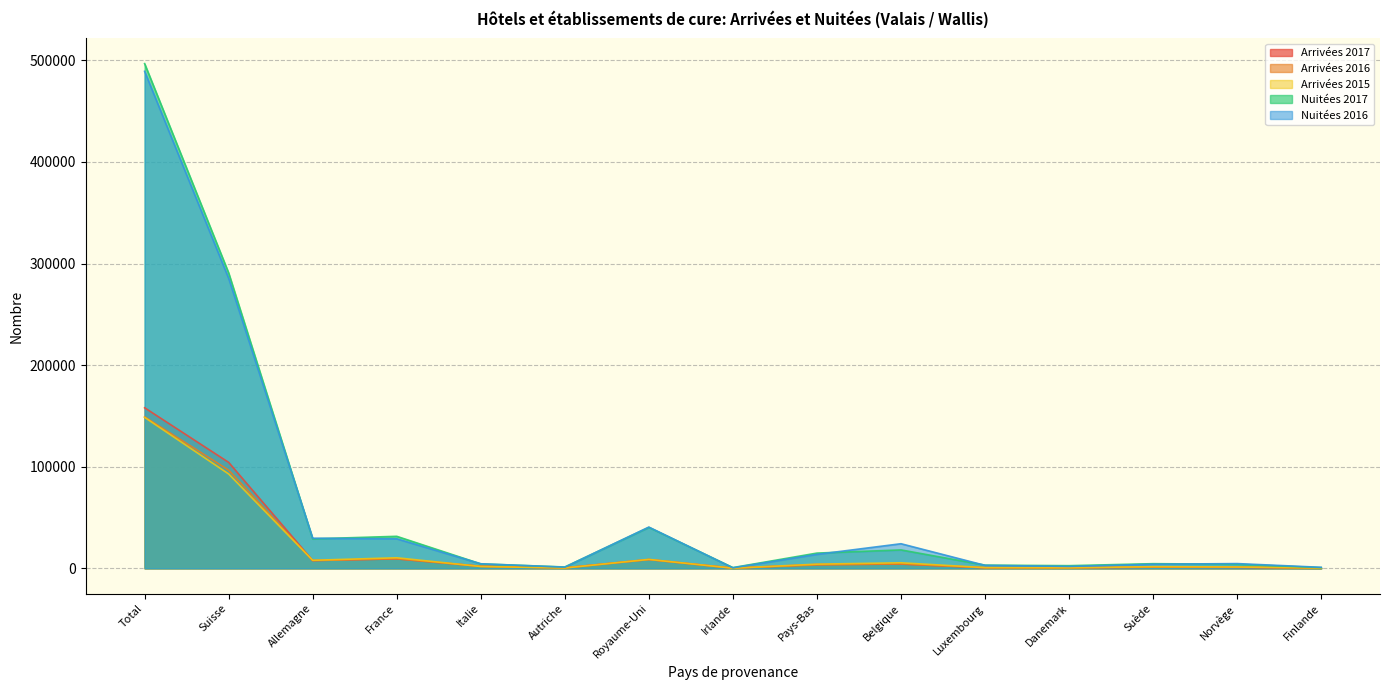

How many data points in Nuitées 2017 are less than 4544?

7